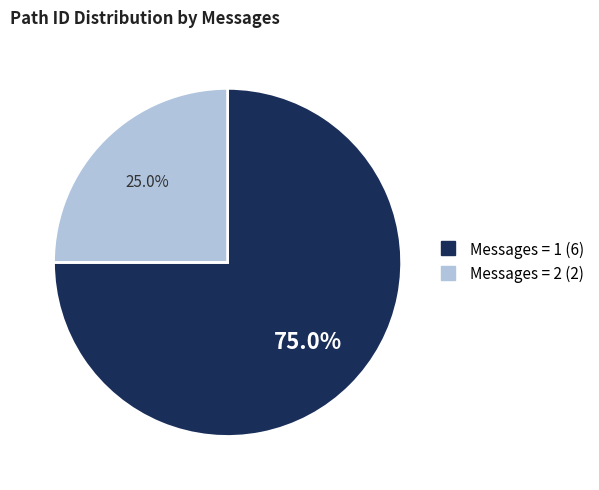

Is there a majority slice in this chart?

Yes